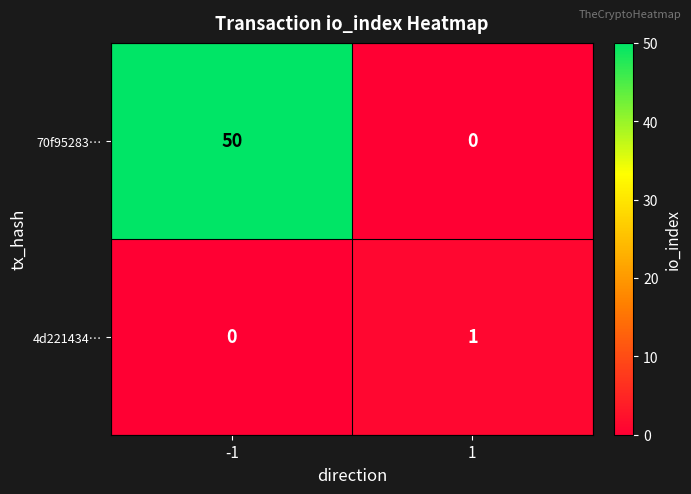

Reading right to left, extract all data points from this chart.

70f95283…: 1=0	-1=50
4d221434…: 1=1	-1=0